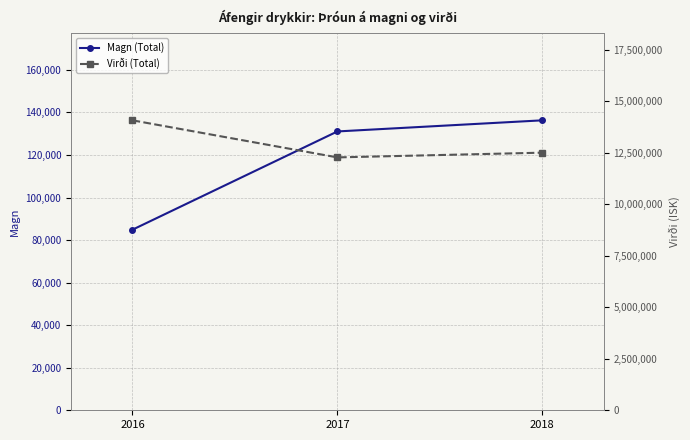

Reading left to right, what are all the values shown in this chart?

Magn (Total): 2016=84873	2017=131047	2018=136269
Virði (Total): 2016=14078925	2017=12279136	2018=12508711